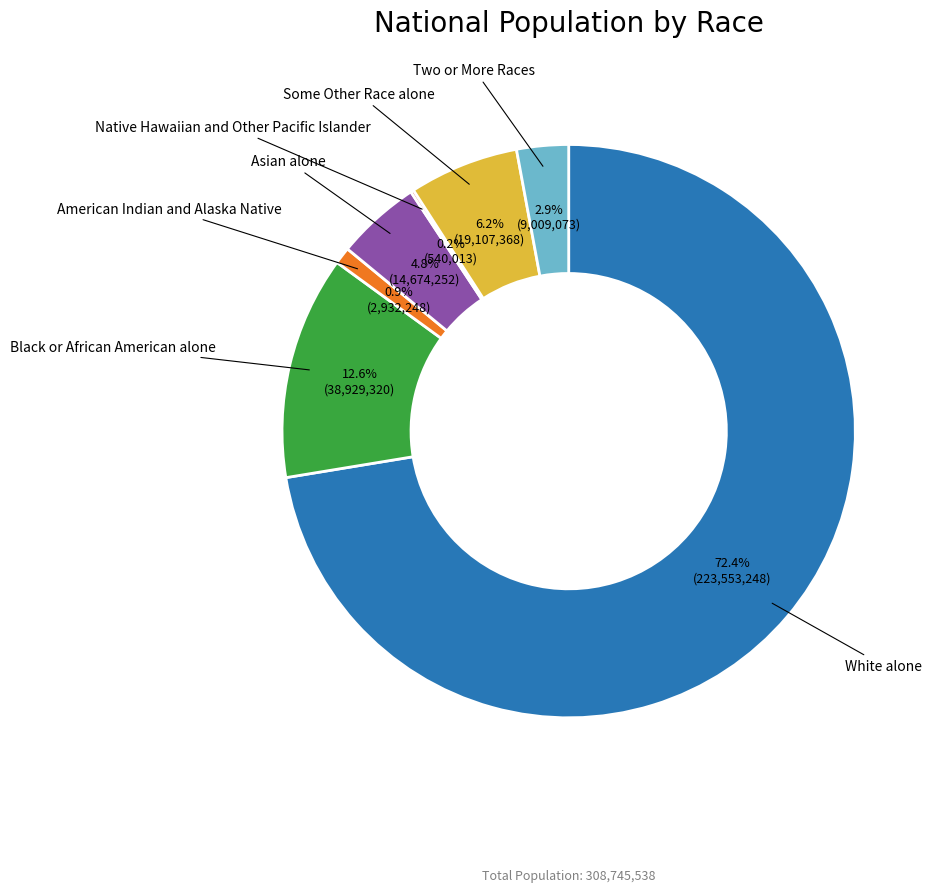

Is there a majority slice in this chart?

Yes